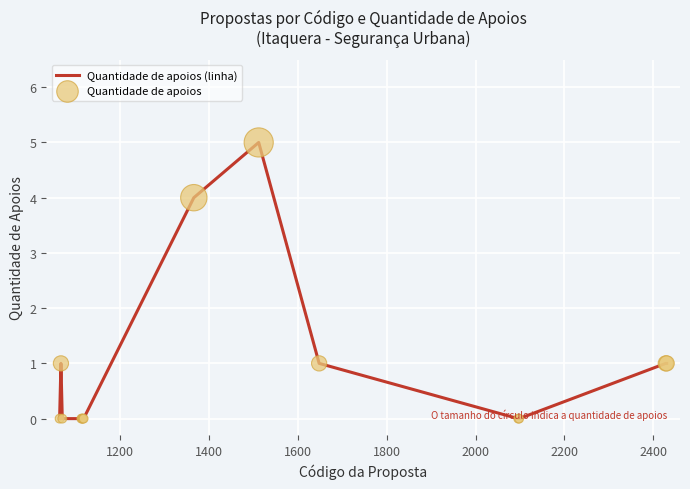

What is the difference between the maximum and minimum values?

5